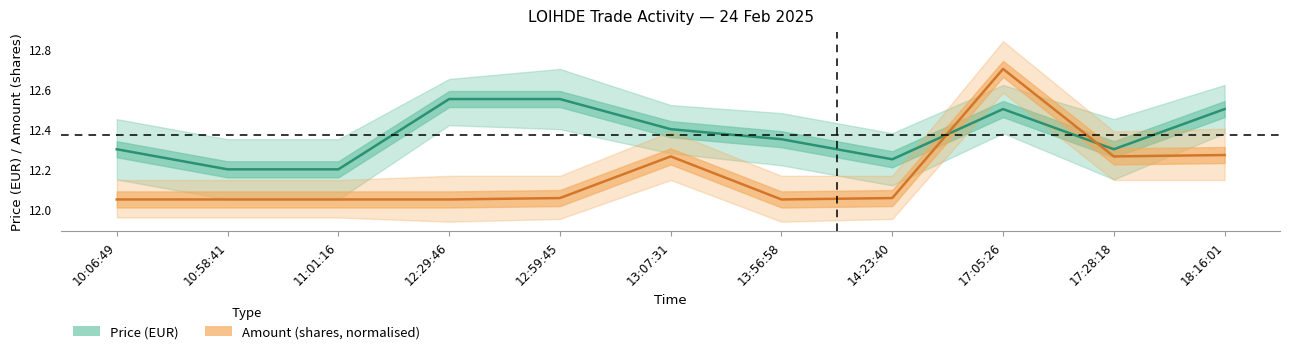

The Price series shows 12.4 at 13:07:31. True or false?

True